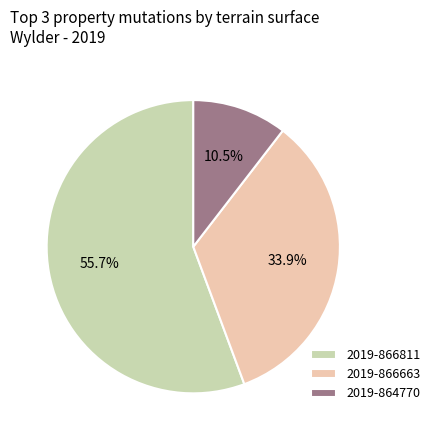

Rank the categories by value from highest to lowest.

2019-866811, 2019-866663, 2019-864770